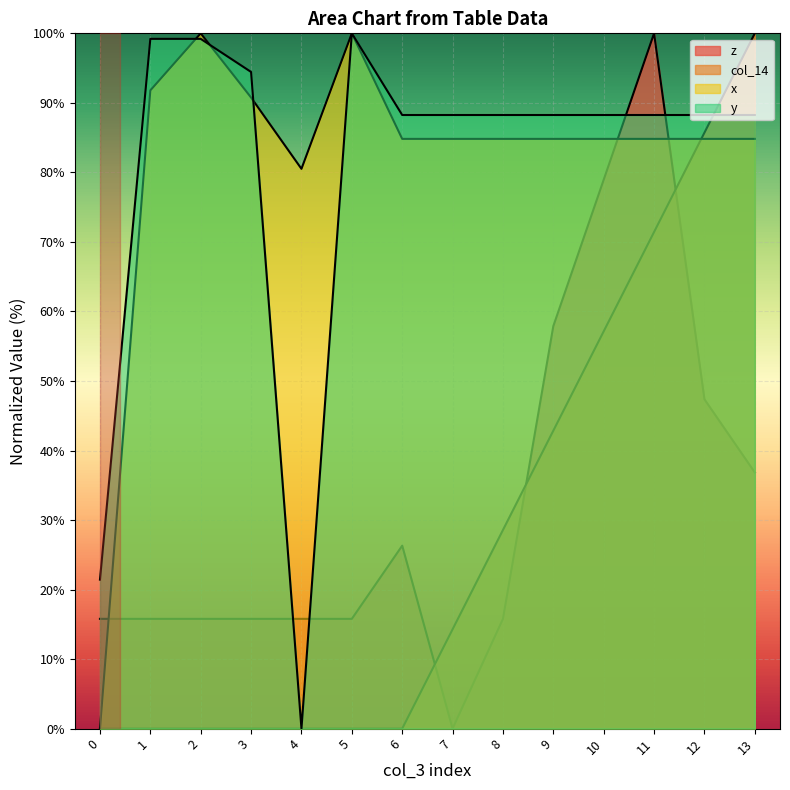

What is the sum of all z values?

457.9